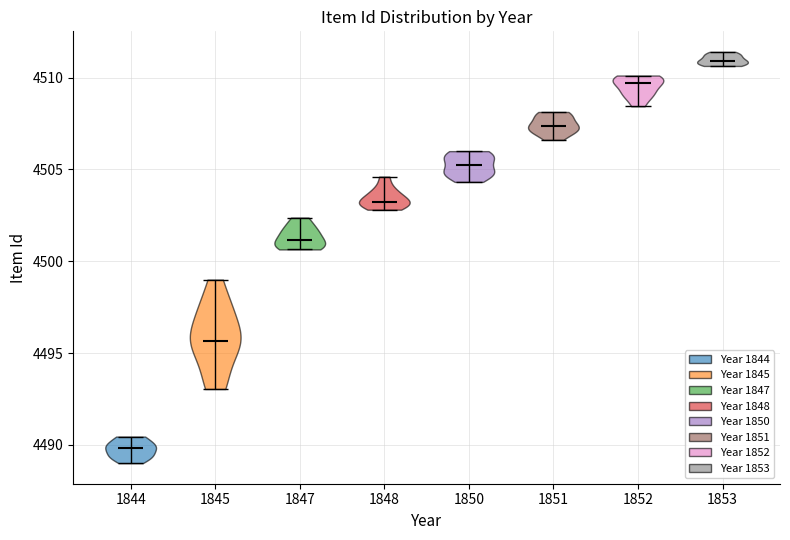

Which violin has the lowest median line?

1844